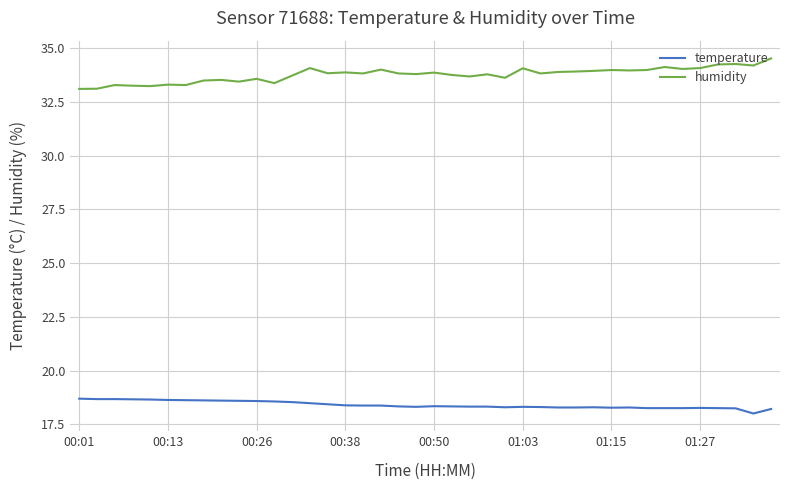

Rank the series by their average value, from highest to lowest.

humidity, temperature